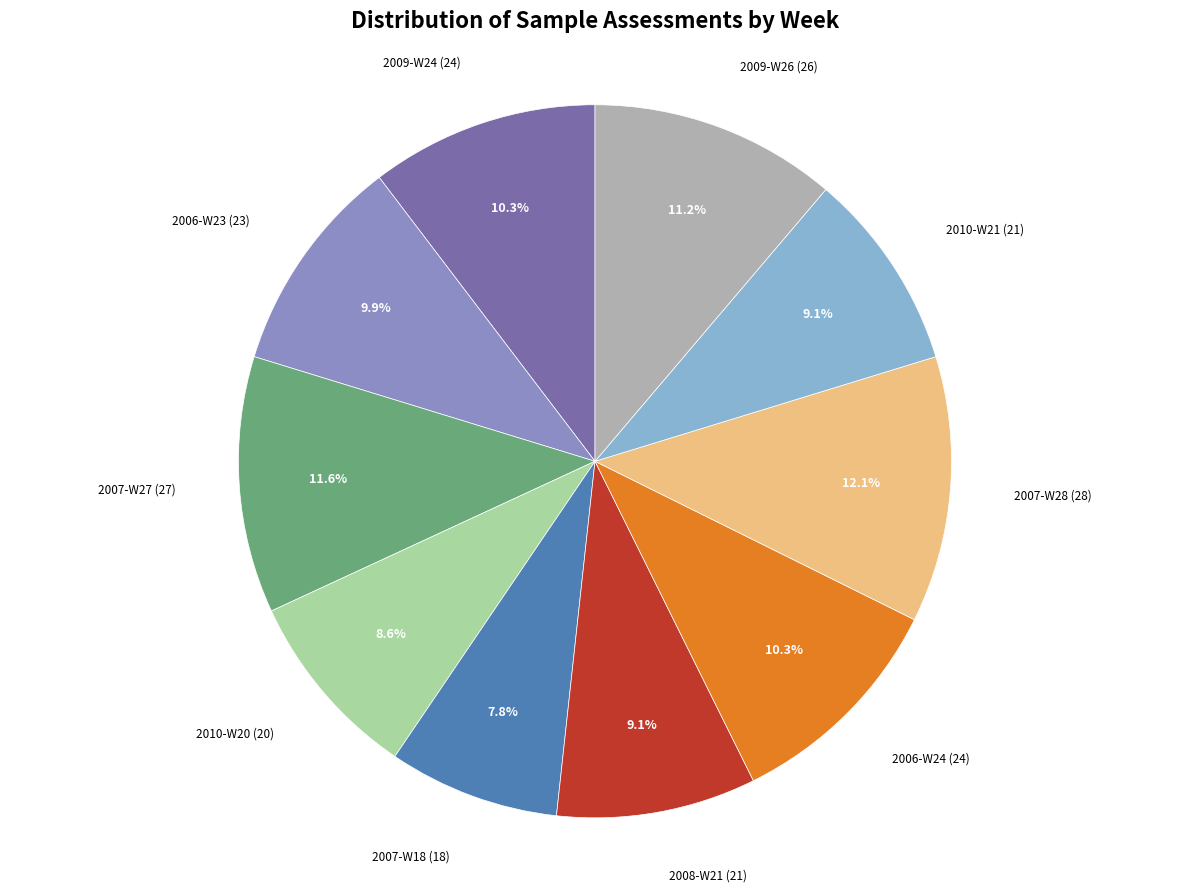

True or false: 2010-W21 accounts for 16% of the total.

False